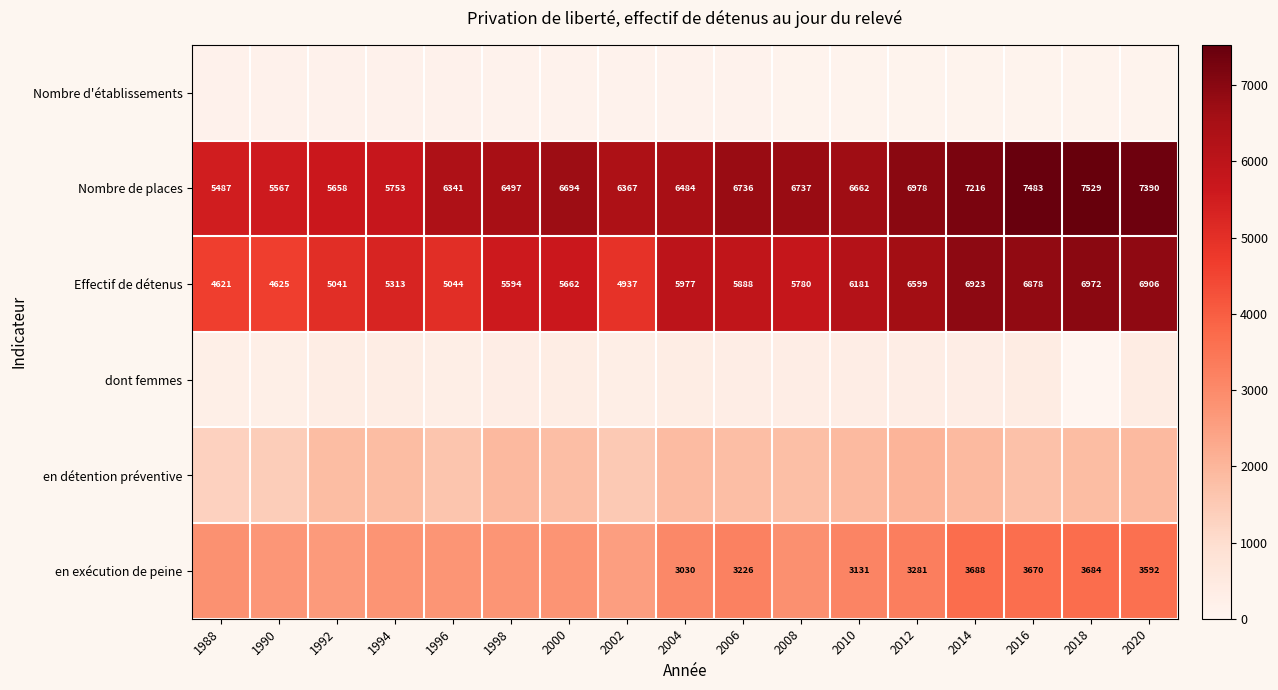

At which label is en exécution de peine closest to 3116?

2010